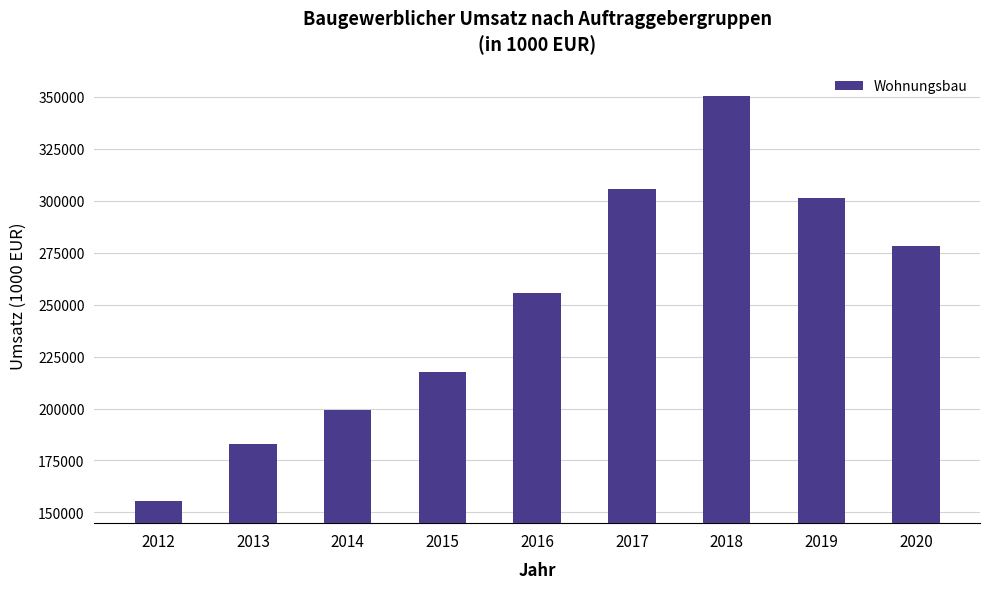

Are the bars grouped side by side (vs. stacked)?

No